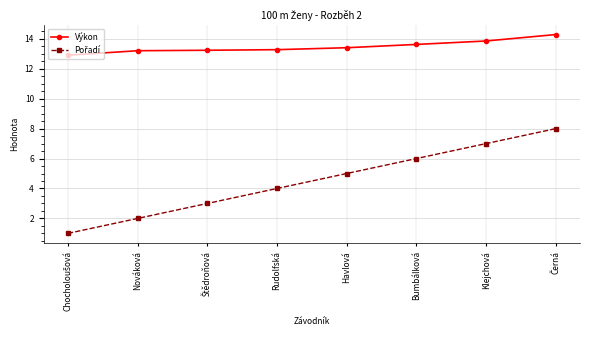

Is it true that Výkon equals 19.8 at Nováková?

False